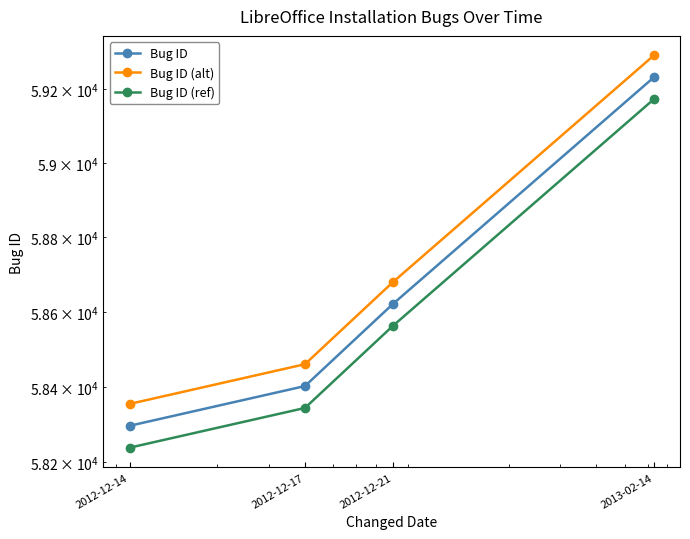

What is the total value across all series at 2013-02-14?

177696.0